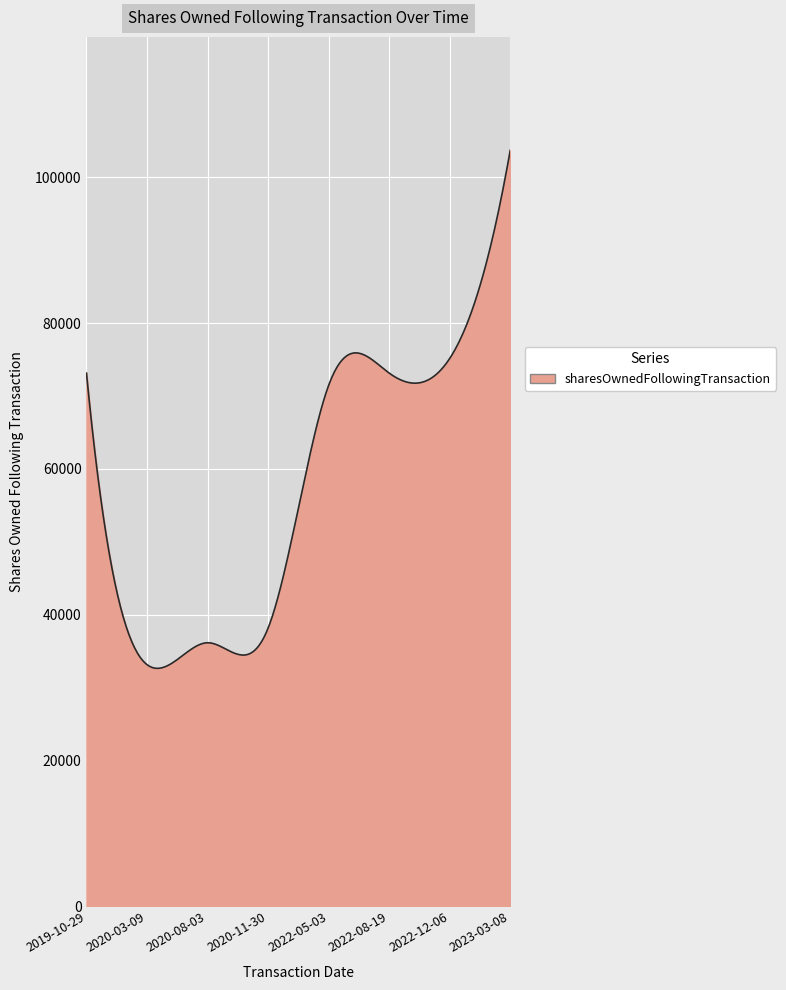

What is the smallest value displayed?

32653.6